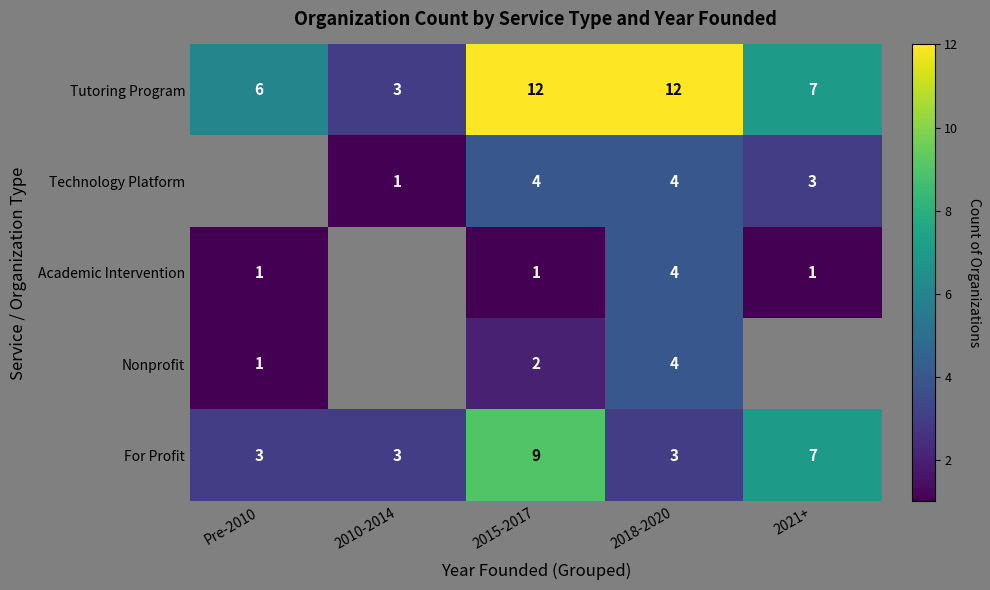

Which has a higher value, 2021+ or 2015-2017?

2015-2017